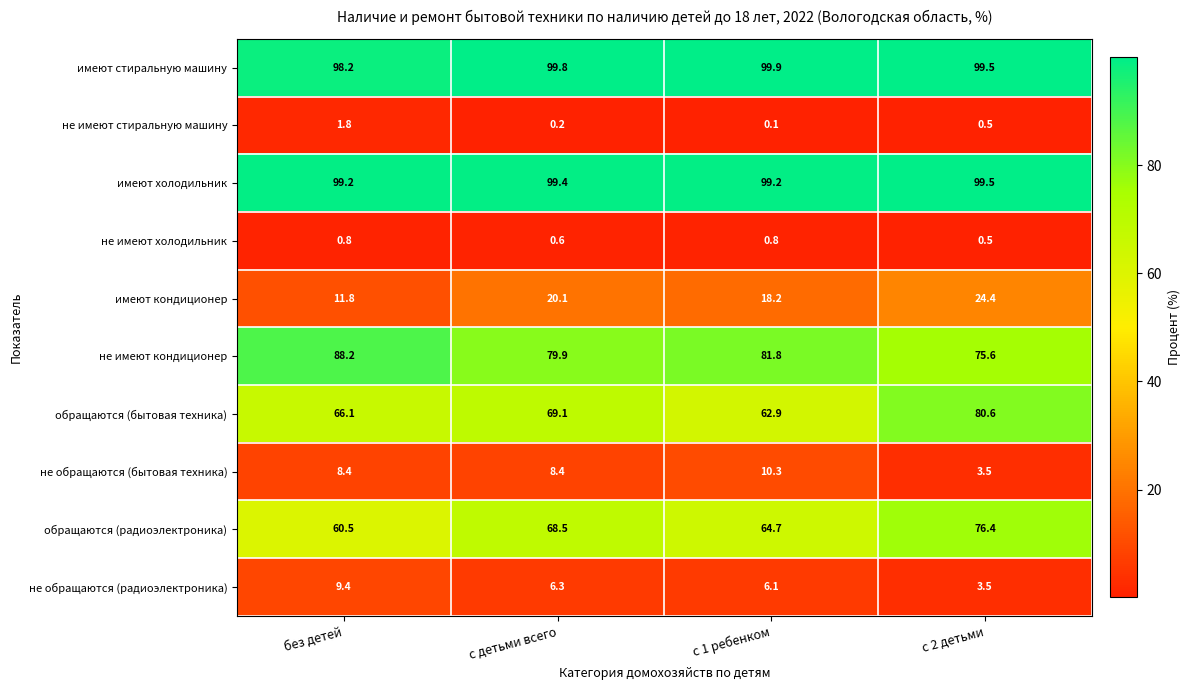

The не обращаются (радиоэлектроника) series shows 9.4 at без детей. True or false?

True